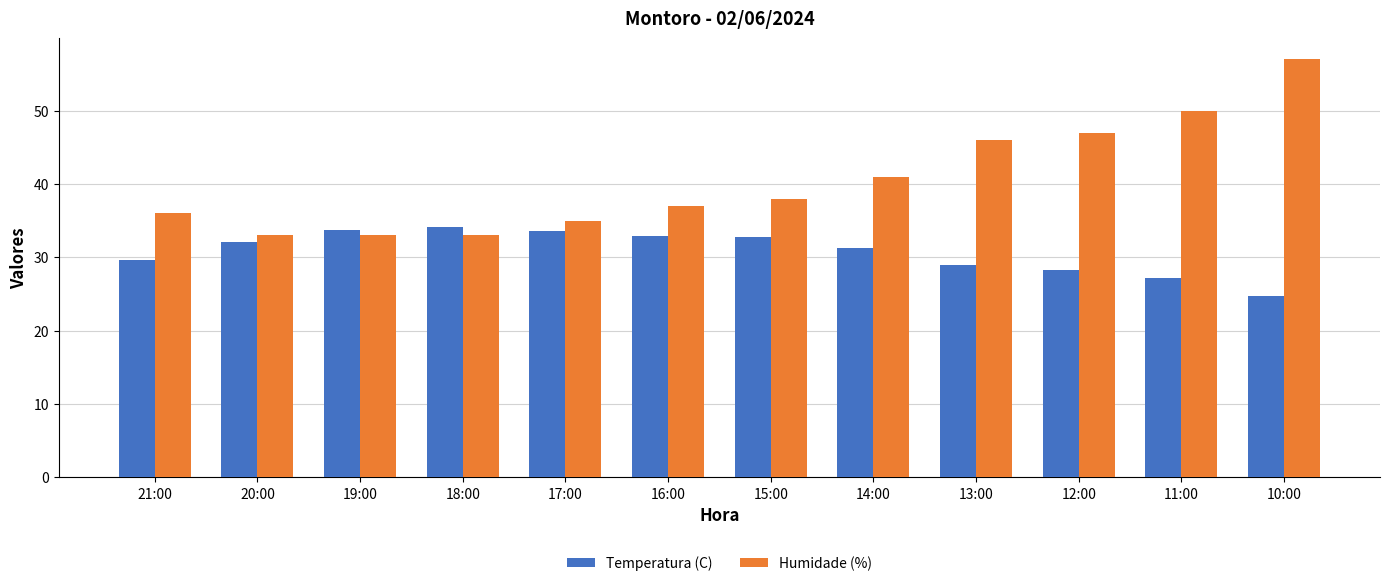

Is the value of Humidade (%) at 21:00 greater than the value of Temperatura (C) at 13:00?

Yes